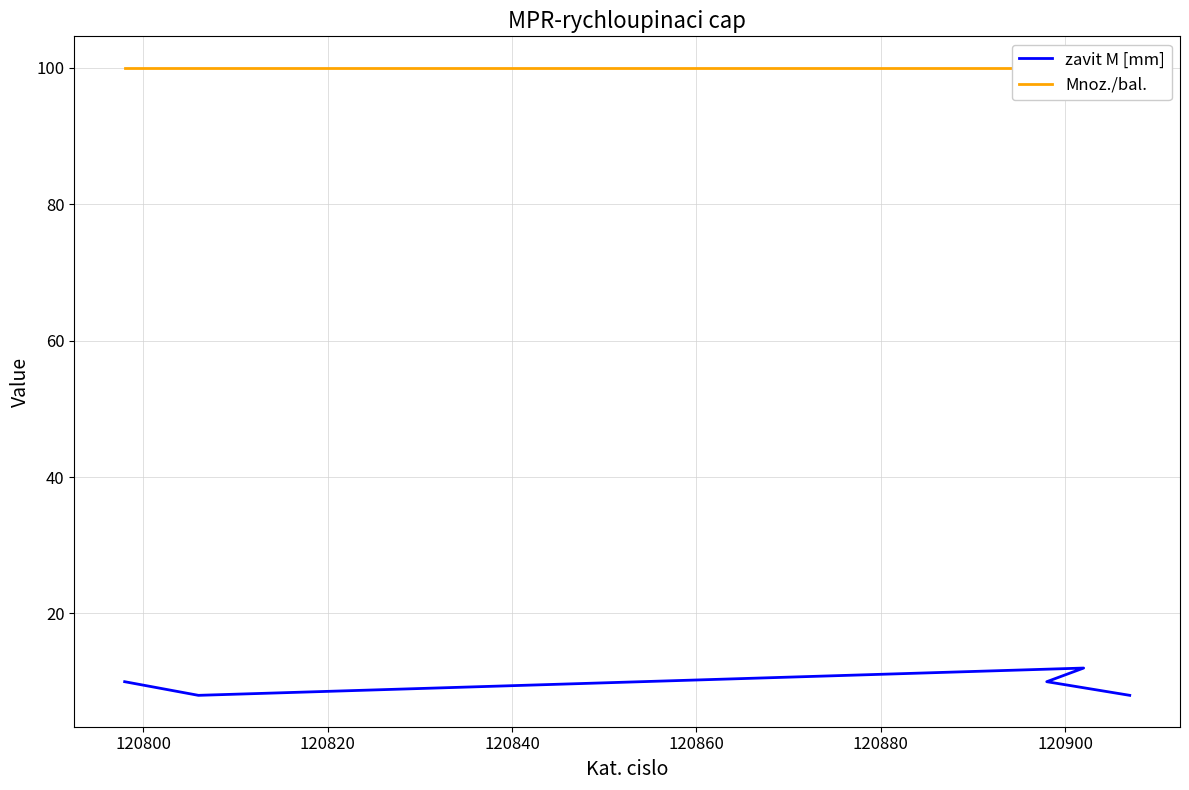

Is it true that zavit M [mm] equals 11 at 120840?

False